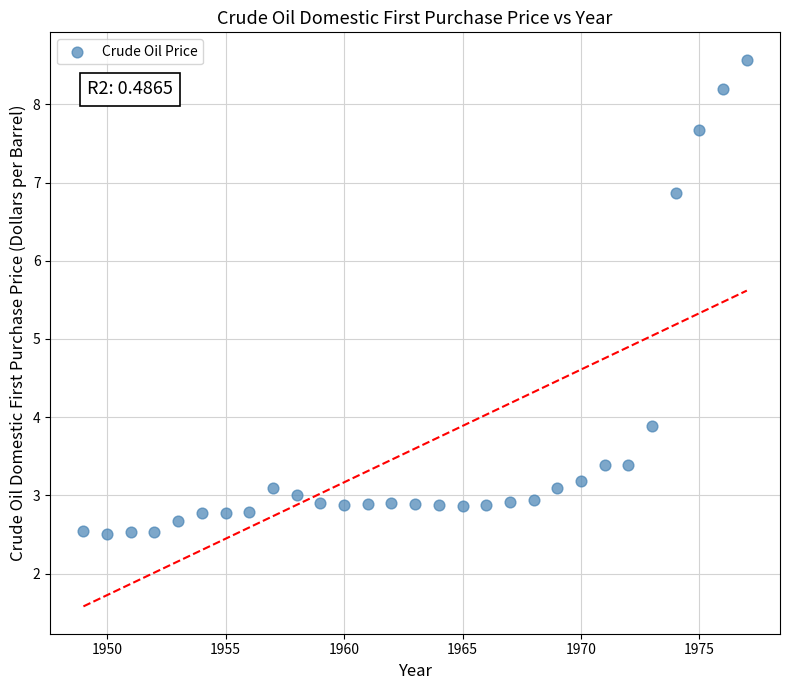

What is the range of X values (max minus min)?

28.0